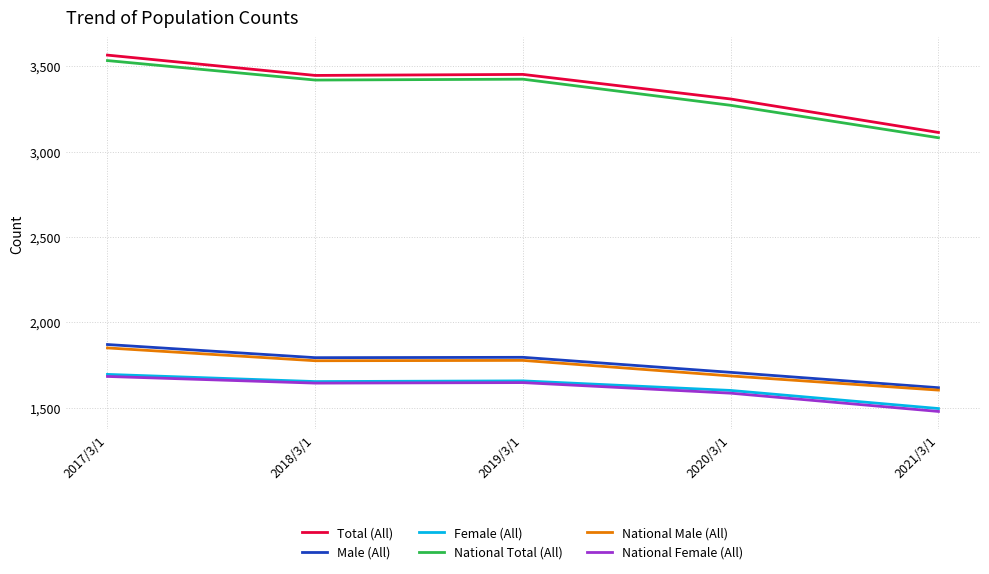

What is the sum of all National Male (All) values?

8691